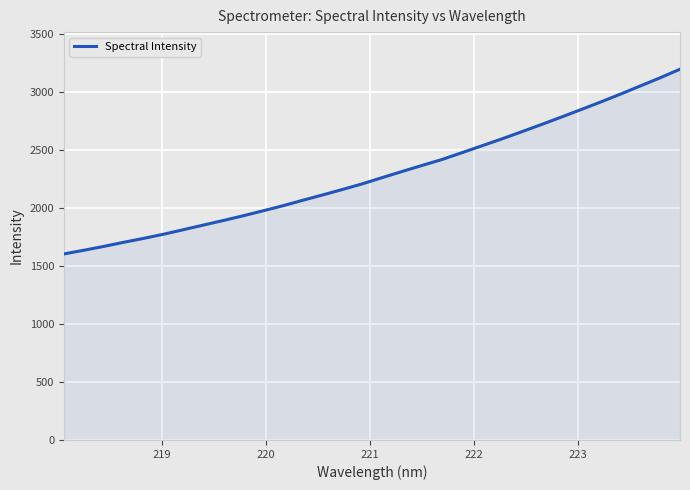

What is the maximum value shown in the chart?

3198.8